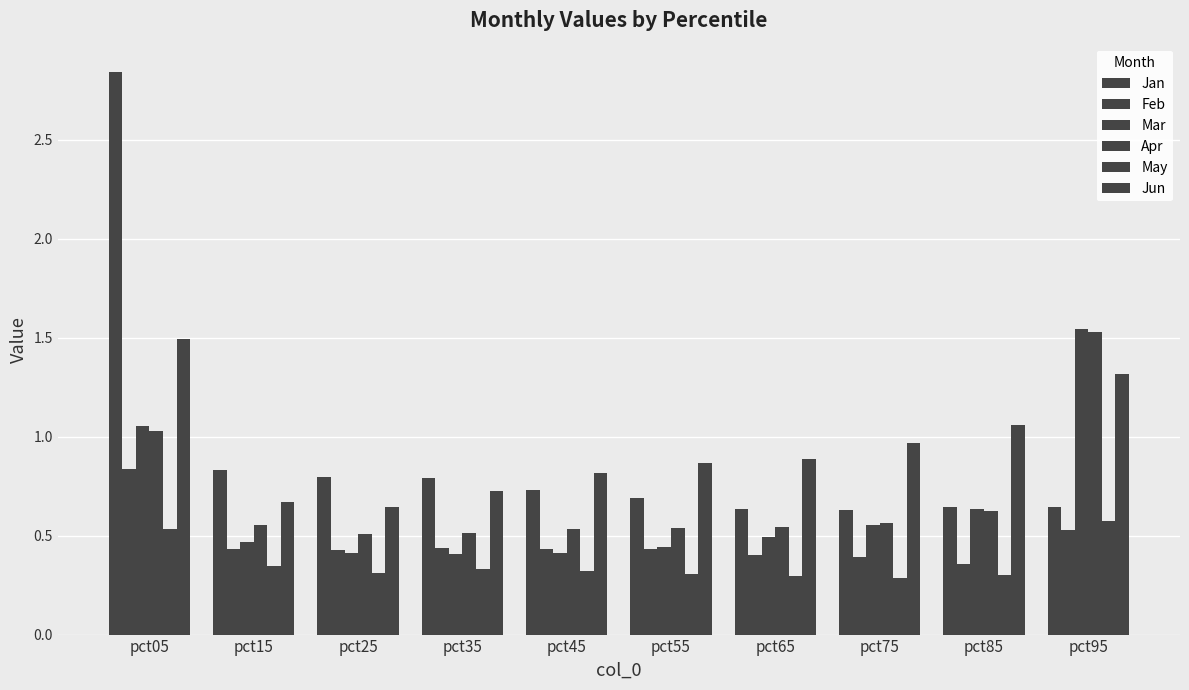

The May series shows 0.3 at pct15. True or false?

True